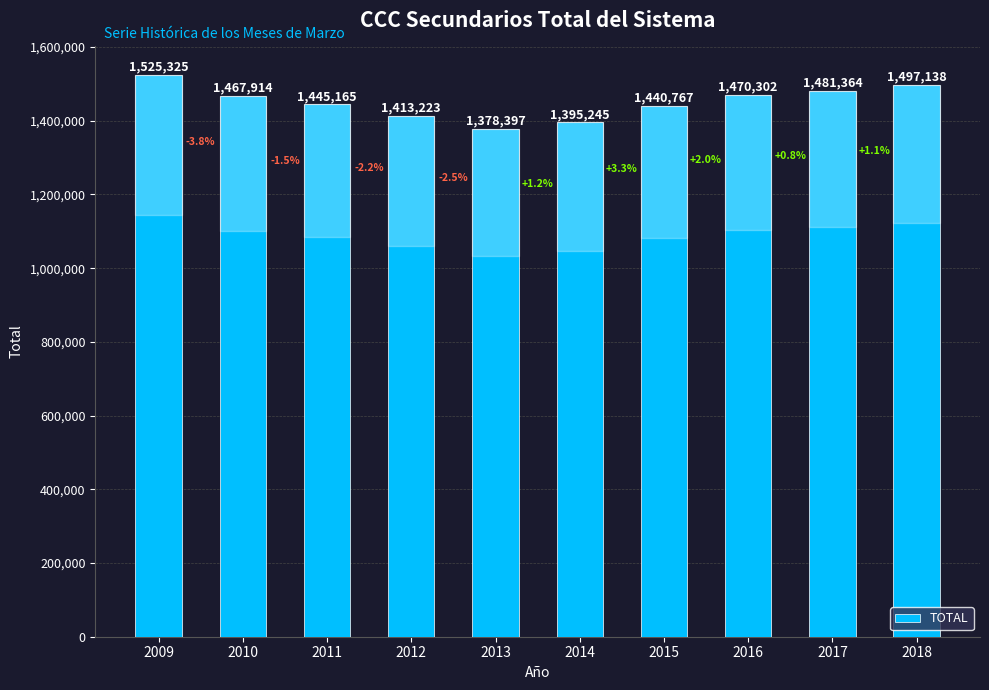

At which category does the chart reach its peak across all series?

2009